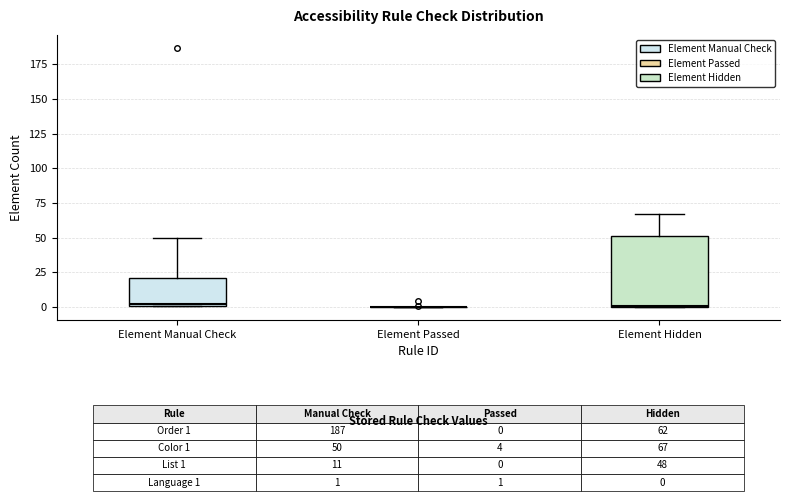

Which box is the tallest, from its lower edge to its upper edge?

Element Hidden